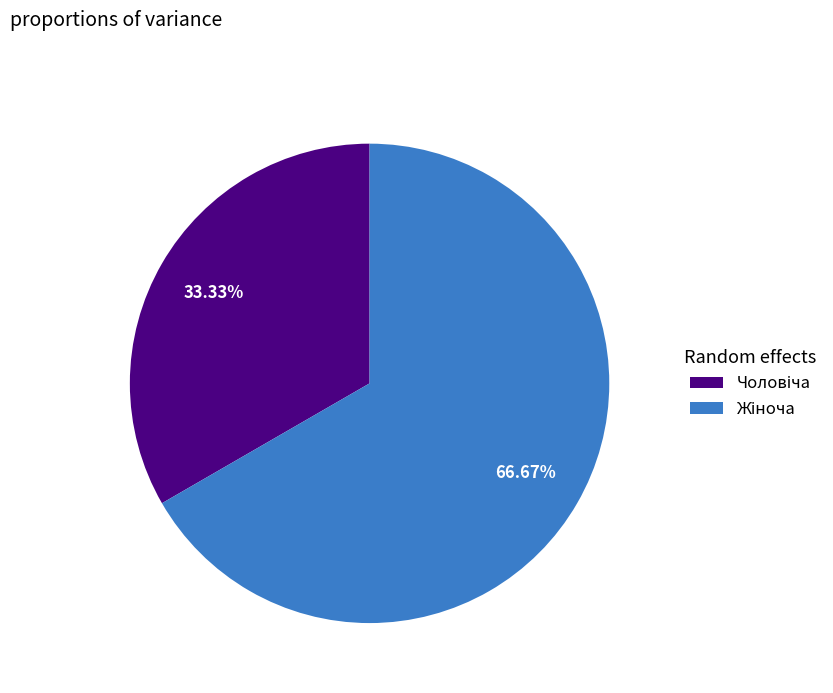

How many slices are in this pie chart?

2